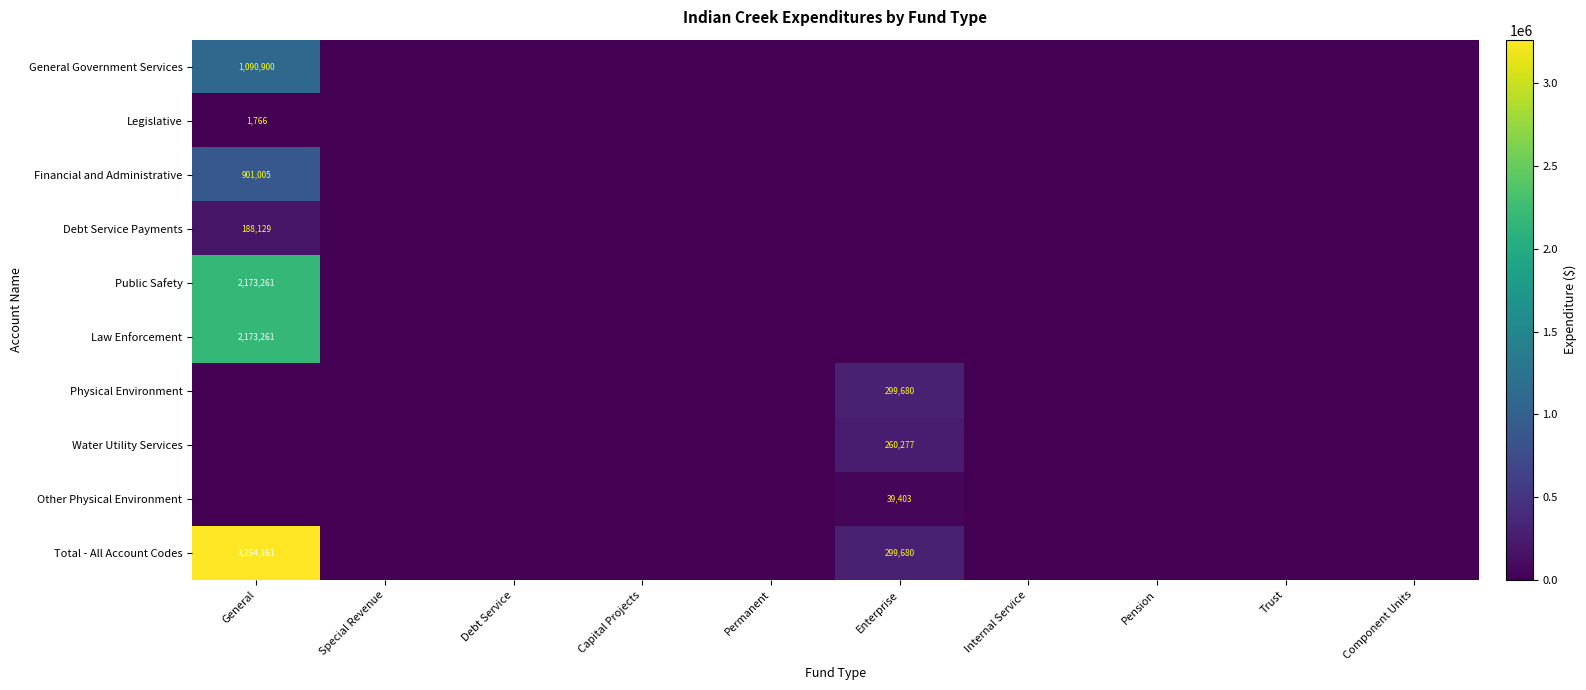

At how many categories does at least one series exceed 2054936?

1